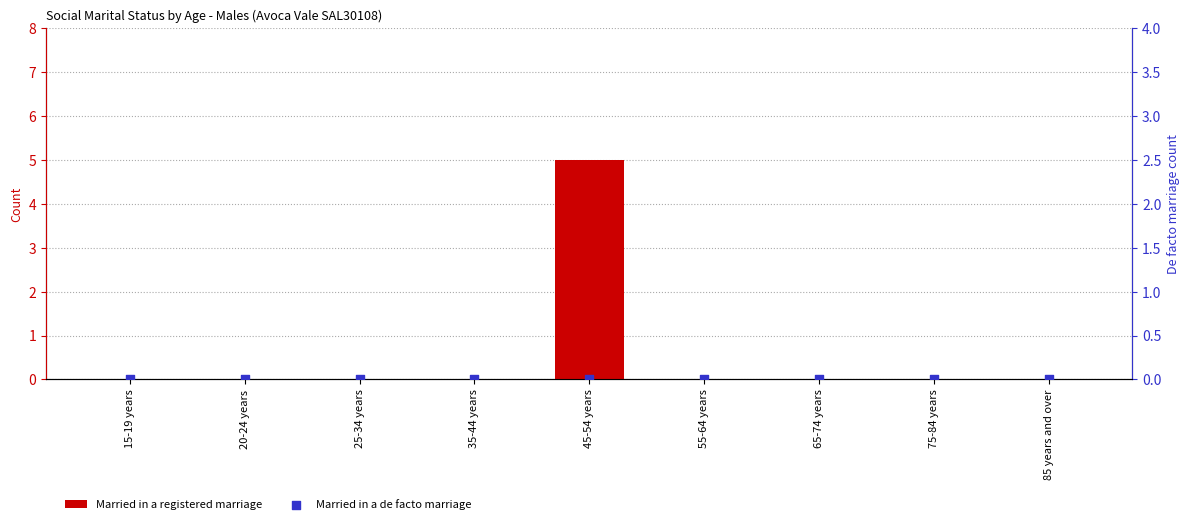

At how many categories does at least one series exceed 3?

1